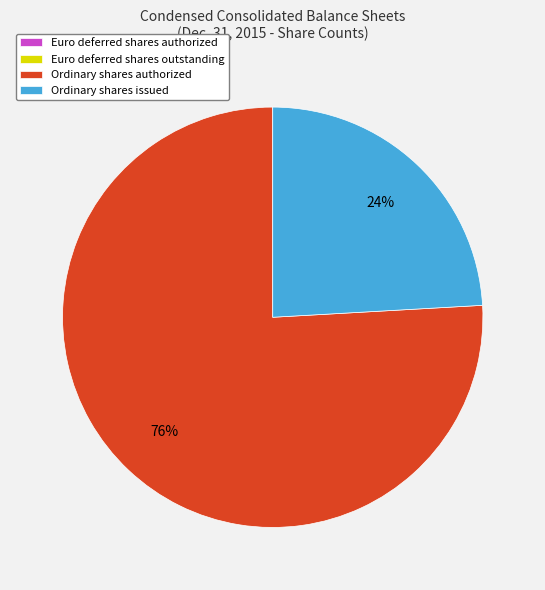

Is it true that Ordinary shares authorized is 86% of the pie?

False